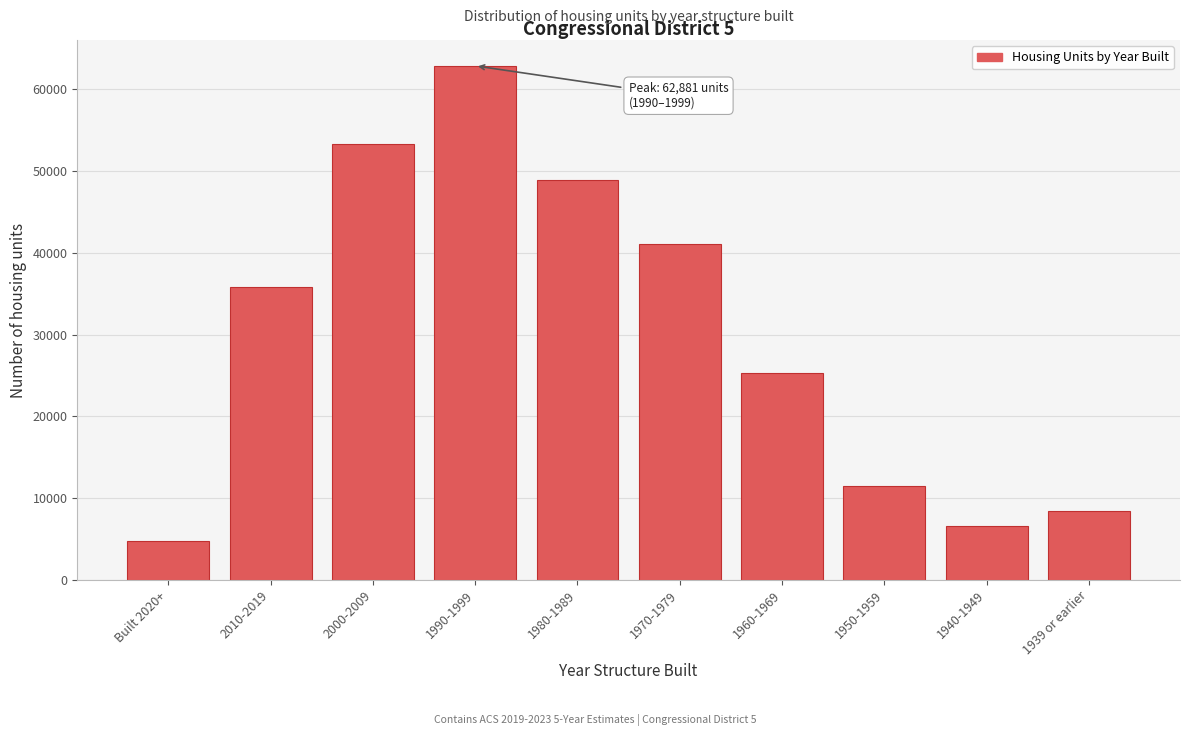

Reading right to left, what are all the values shown in this chart?

1939 or earlier=8383	1940-1949=6609	1950-1959=11509	1960-1969=25348	1970-1979=41083	1980-1989=48947	1990-1999=62881	2000-2009=53301	2010-2019=35873	Built 2020+=4698